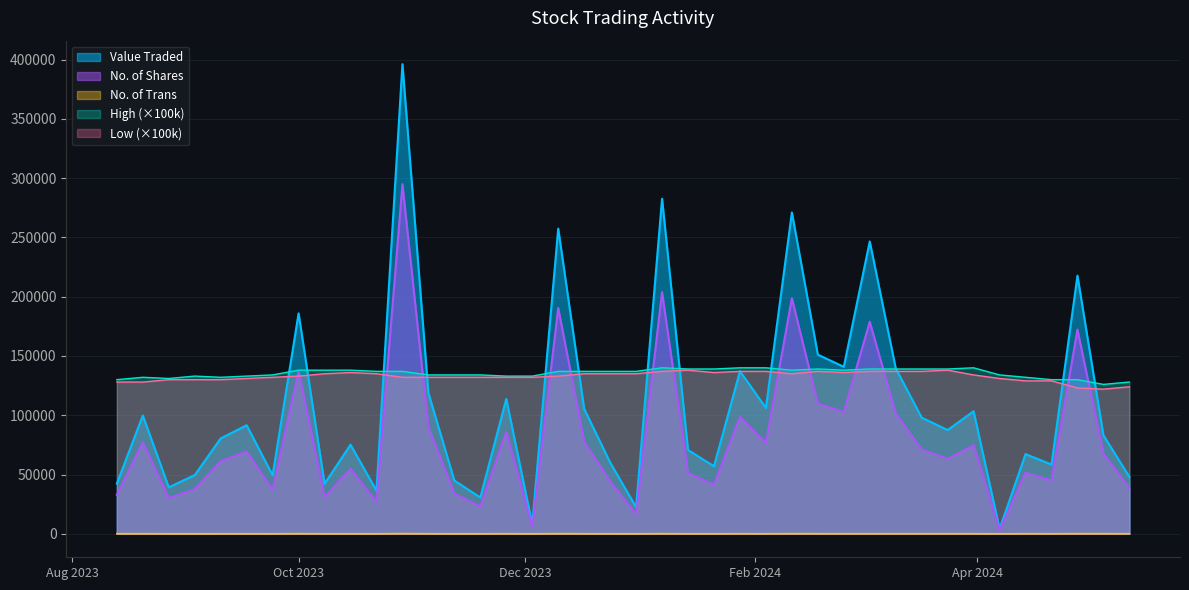

What is the difference between the No. of Shares values at 22/10/2023 and 26/11/2023?

59224.0